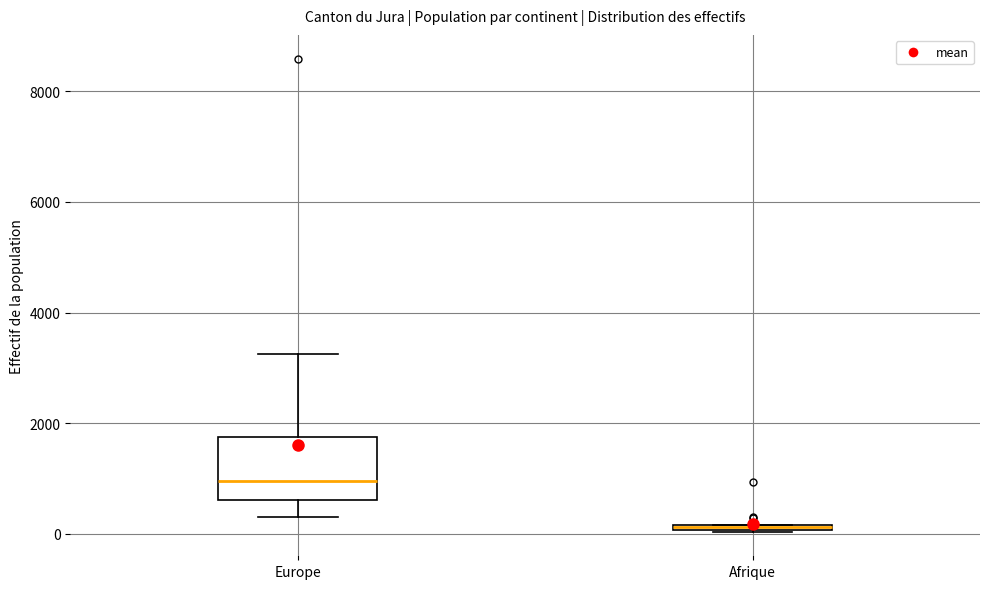

Which box is the tallest, from its lower edge to its upper edge?

Europe